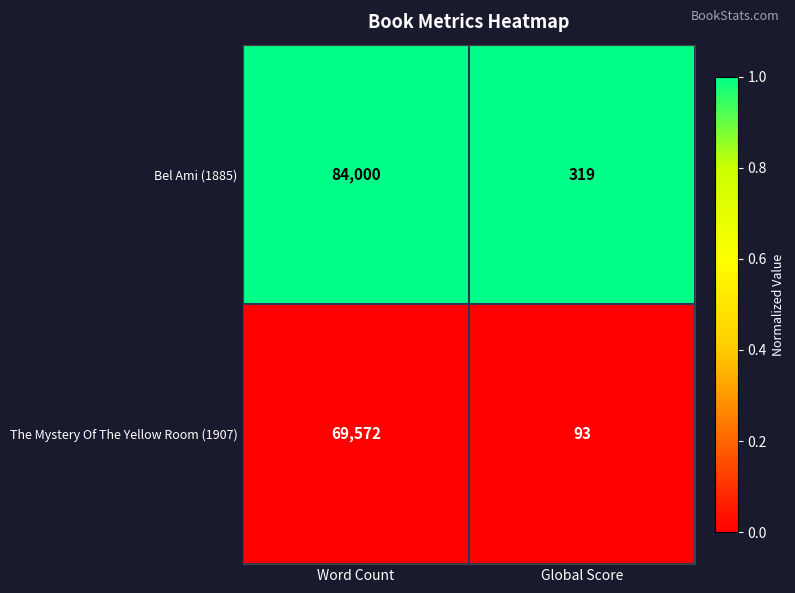

Which series changed the most between Word Count and Global Score?

Bel Ami (1885)